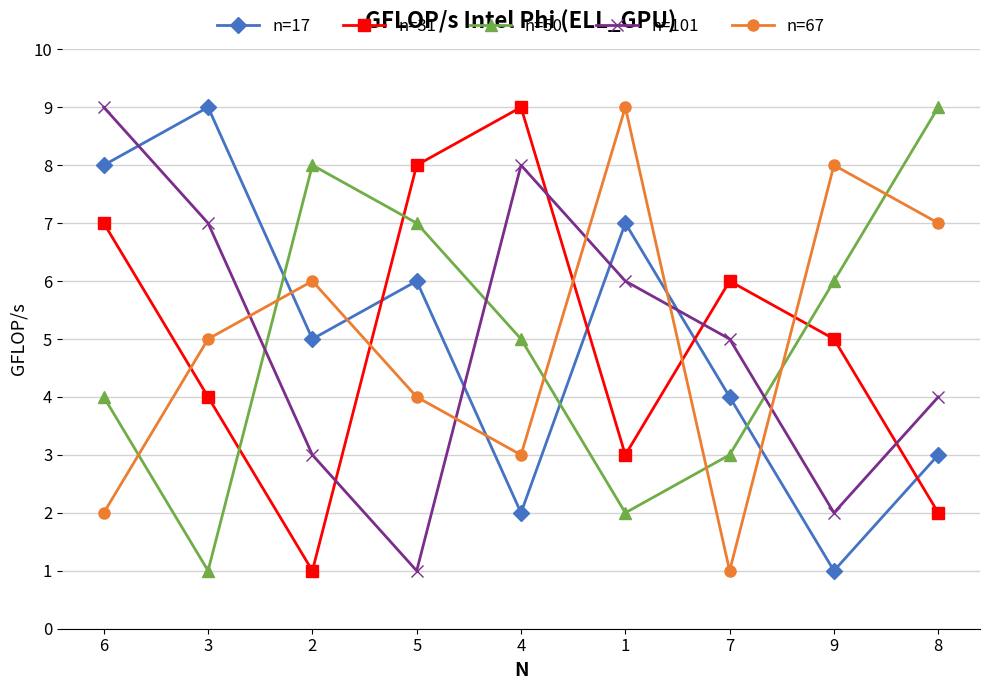

Reading right to left, list all the values displayed in this chart.

n=17: 8=3	9=1	7=4	1=7	4=2	5=6	2=5	3=9	6=8
n=31: 8=2	9=5	7=6	1=3	4=9	5=8	2=1	3=4	6=7
n=50: 8=9	9=6	7=3	1=2	4=5	5=7	2=8	3=1	6=4
n=101: 8=4	9=2	7=5	1=6	4=8	5=1	2=3	3=7	6=9
n=67: 8=7	9=8	7=1	1=9	4=3	5=4	2=6	3=5	6=2